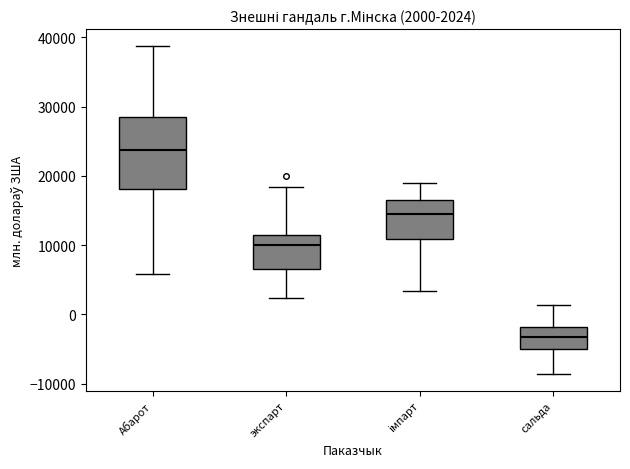

Which box is the tallest, from its lower edge to its upper edge?

Абарот